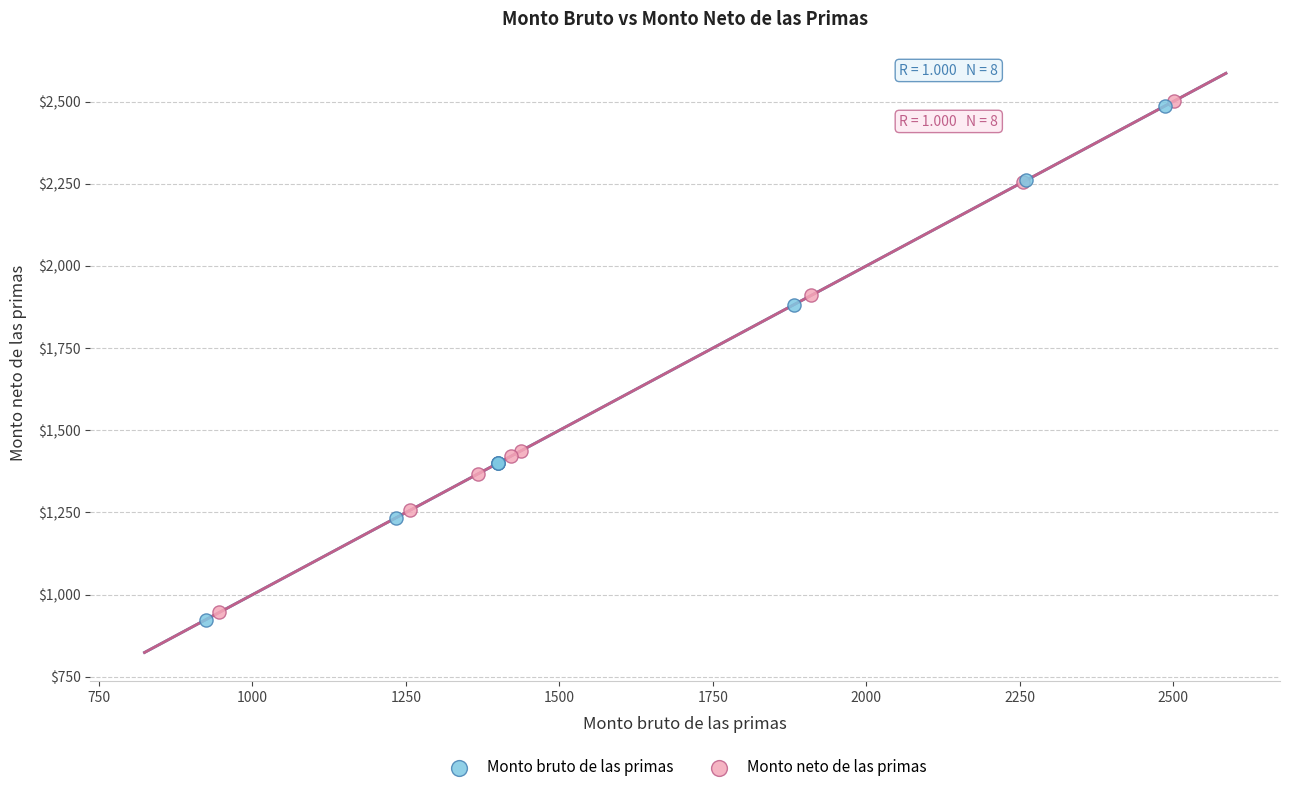

Which series has the widest spread of Y values?

Monto bruto de las primas